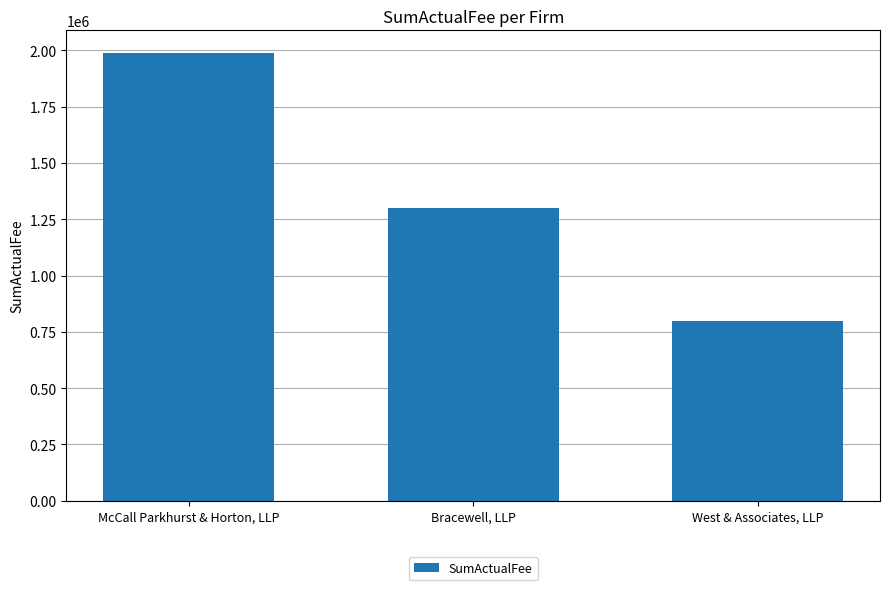

What is the sum of all values?

4090740.0